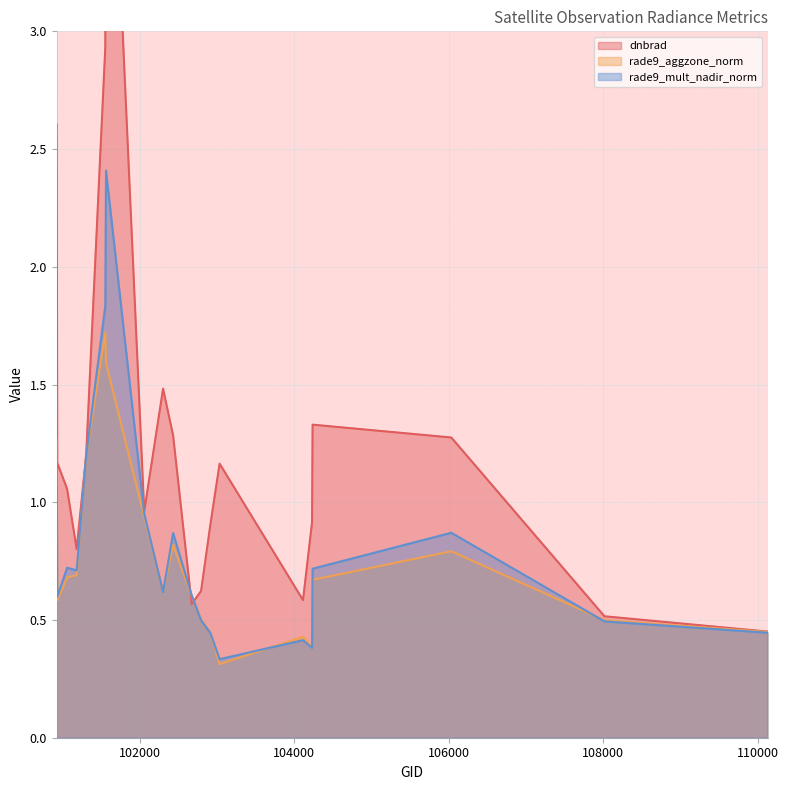

What is the minimum value shown in the chart?

0.3